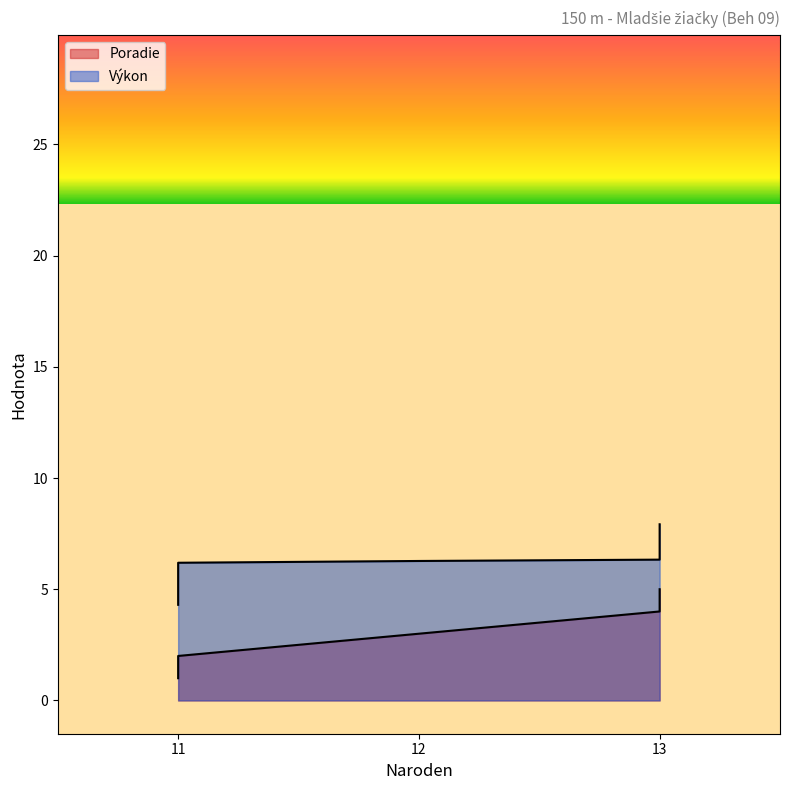

What is the total value across all series at 12?

9.3